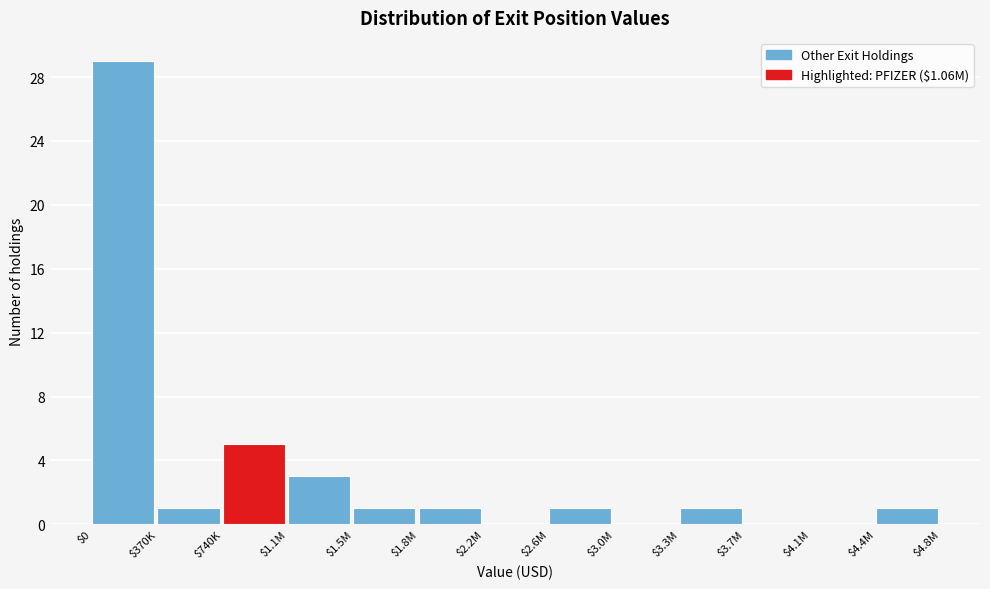

The chart shows a value of 1 at $2.6M. True or false?

True